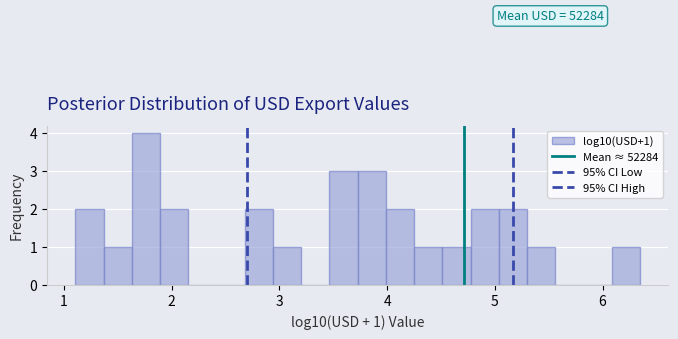

Read against the x-axis, roughly where is the centre of the tallest bar?

1.8